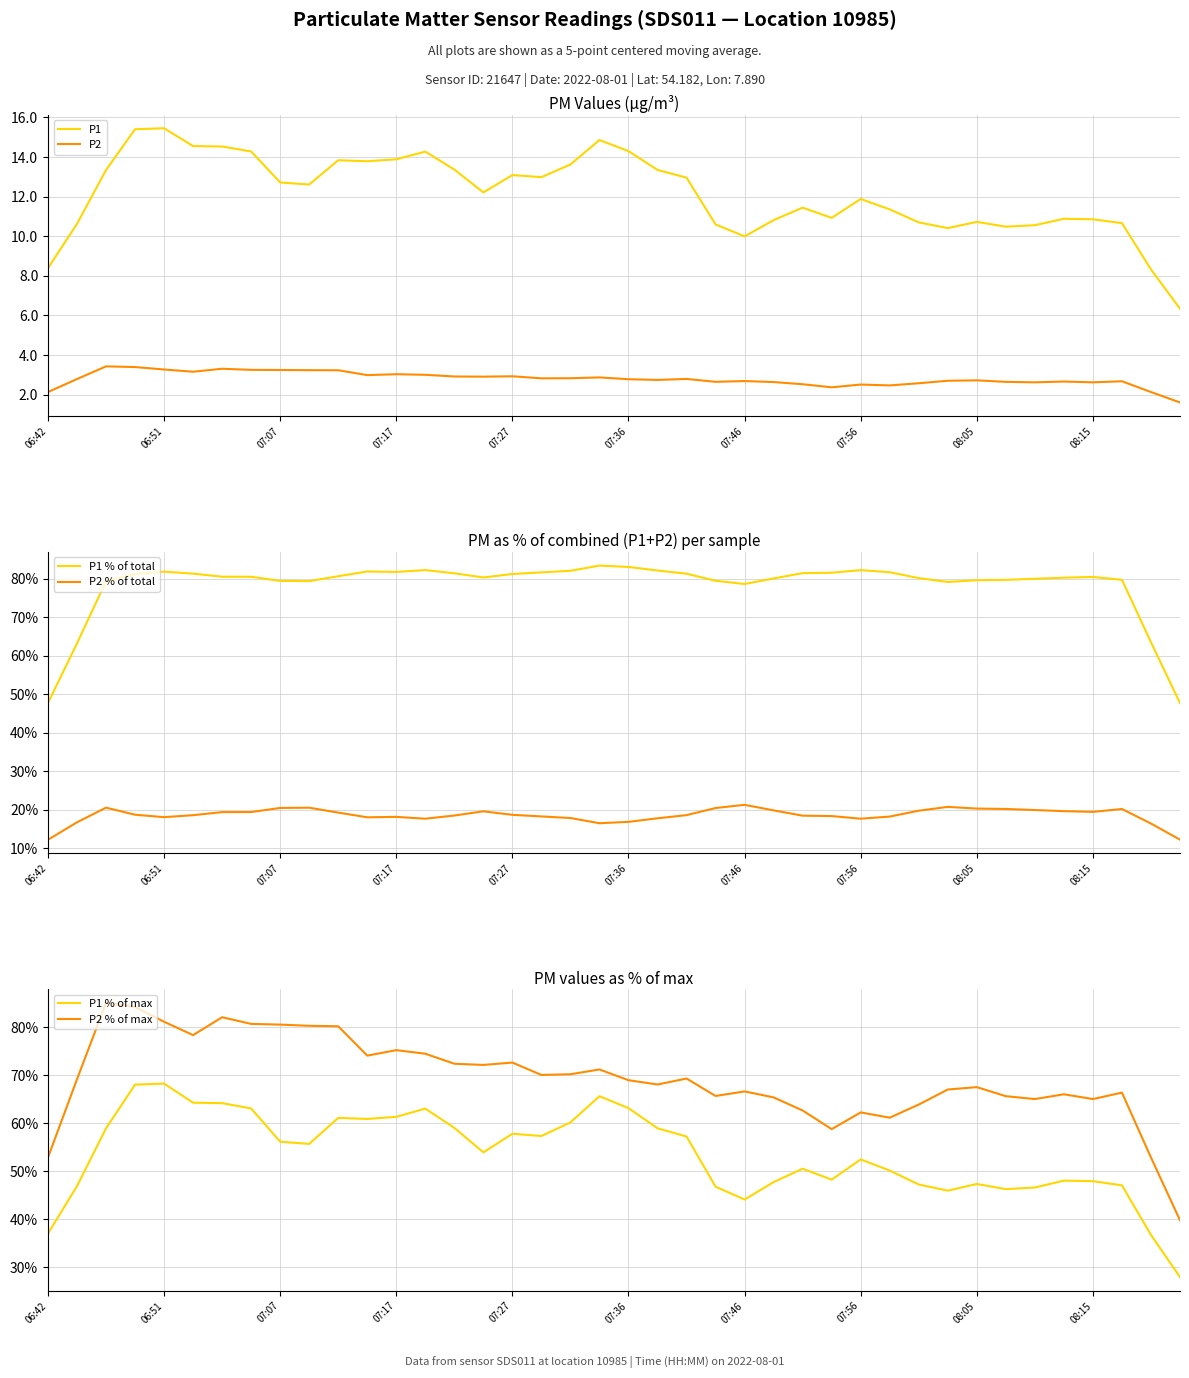

True or false: P2 % of total and P2 intersect in this chart.

False